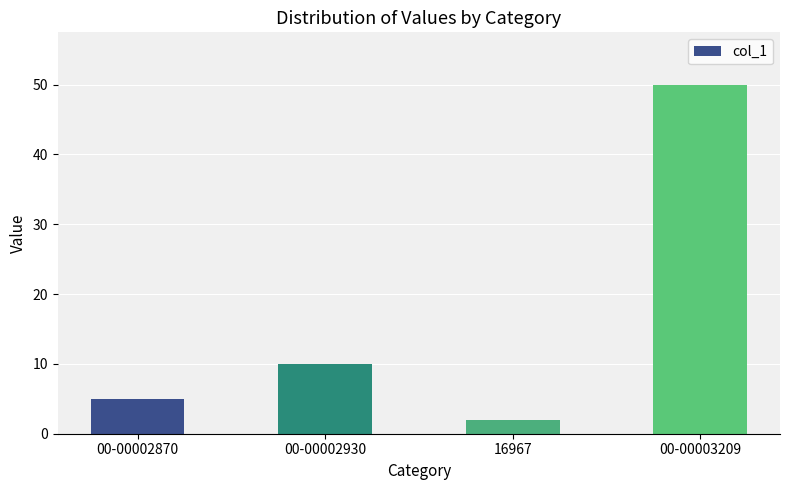

What is the label of the 1st bar from the left?

00-00002870